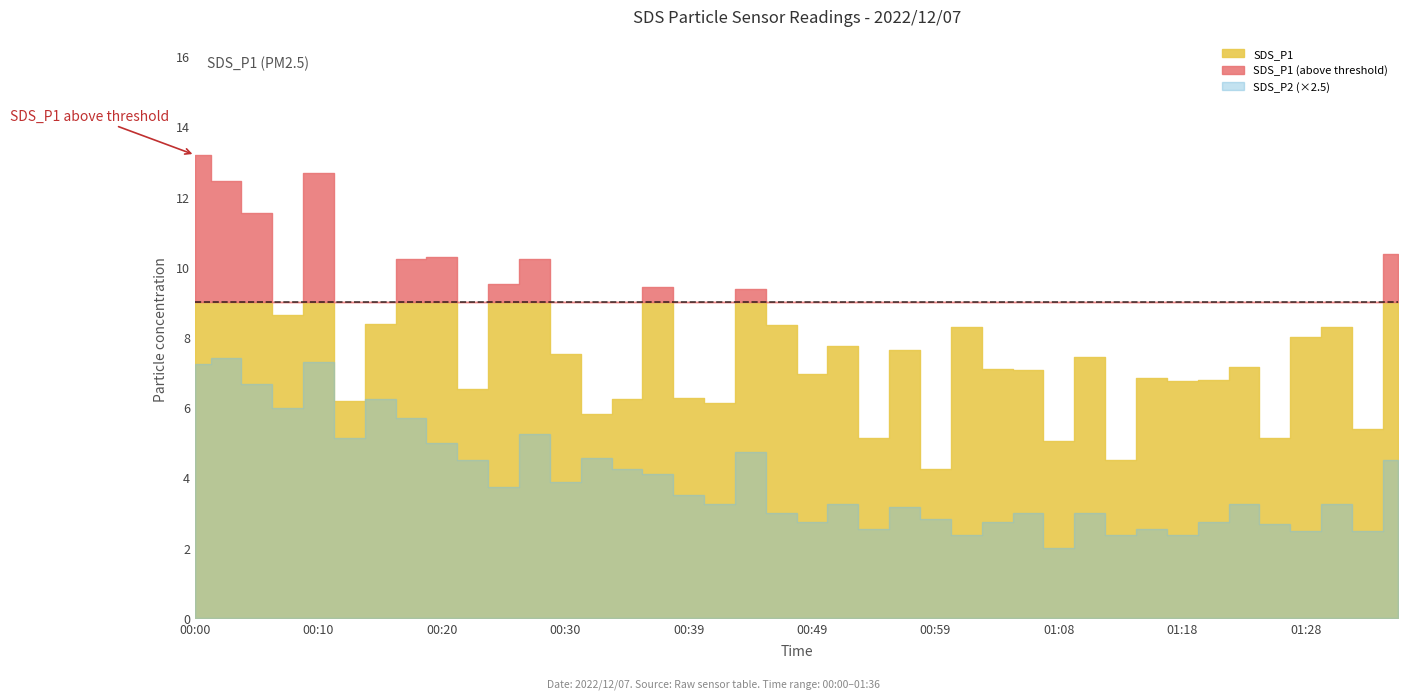

List the series in order of their peak value, lowest first.

SDS_P2, SDS_P1